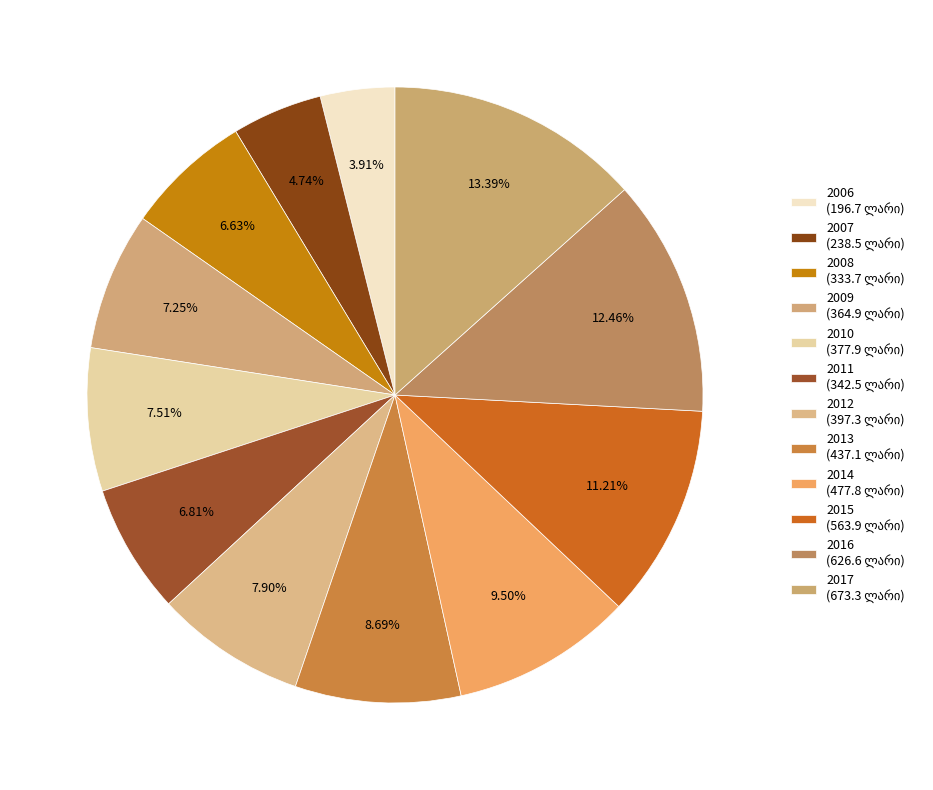

To the nearest percent, what percentage of the pie is 2009?

7%